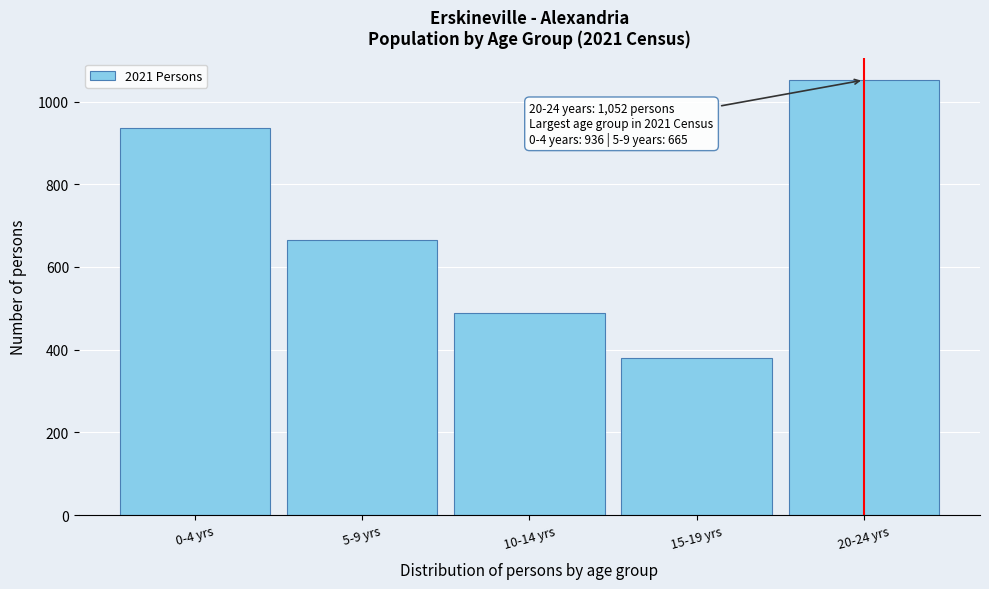

Reading right to left, extract all data points from this chart.

20-24 yrs=1052	15-19 yrs=381	10-14 yrs=488	5-9 yrs=665	0-4 yrs=936